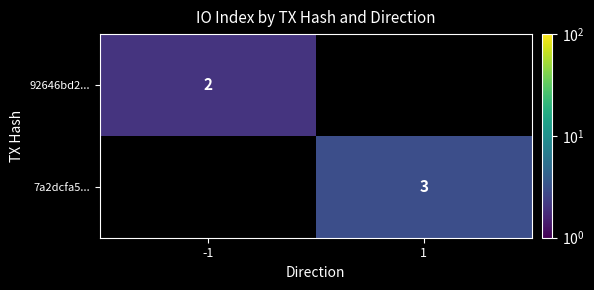

The value of 7a2dcfa5... at 1 is 3. True or false?

True